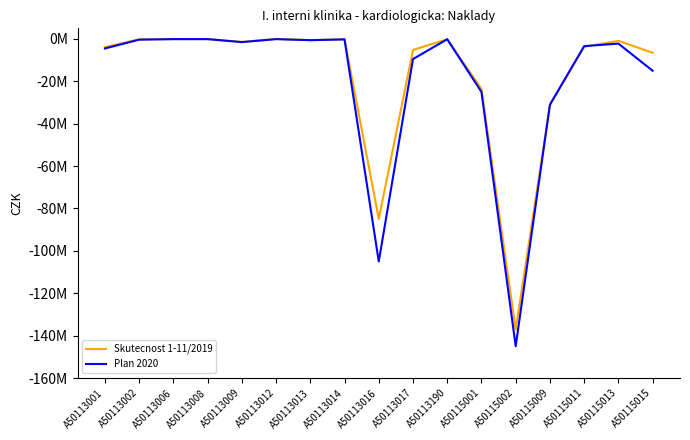

Is it true that Skutecnost 1-11/2019 equals -23584134.4 at A50115001?

True